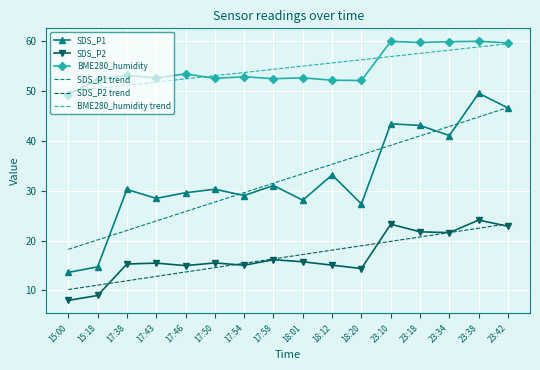

What position from the right is 23:10?

5